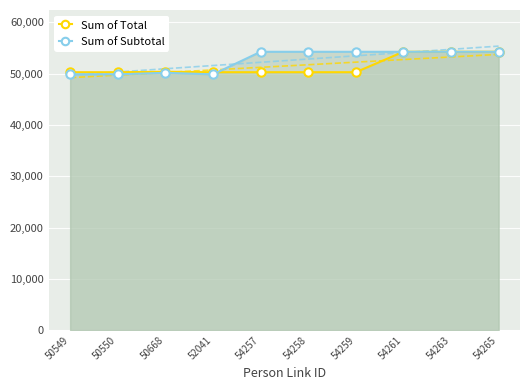

Which series ends up on top after the final intersection of Sum of Subtotal and Sum of Total?

Sum of Total